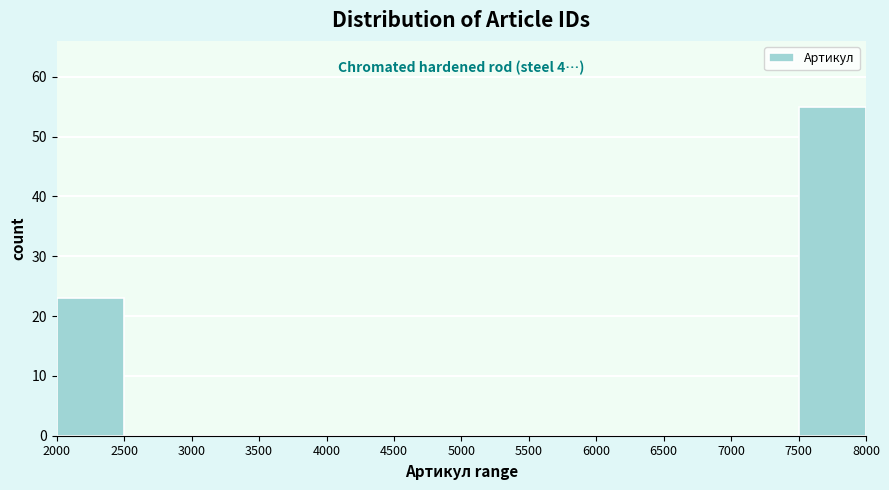

Which range on the x-axis has the tallest bar?

7500 to 8000